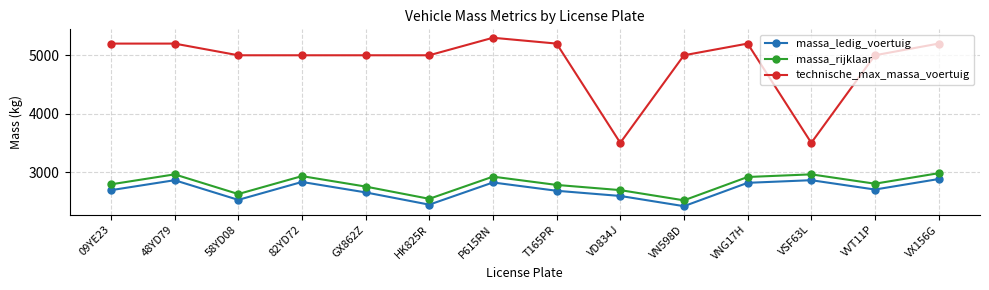

Does the chart have visible grid lines?

Yes